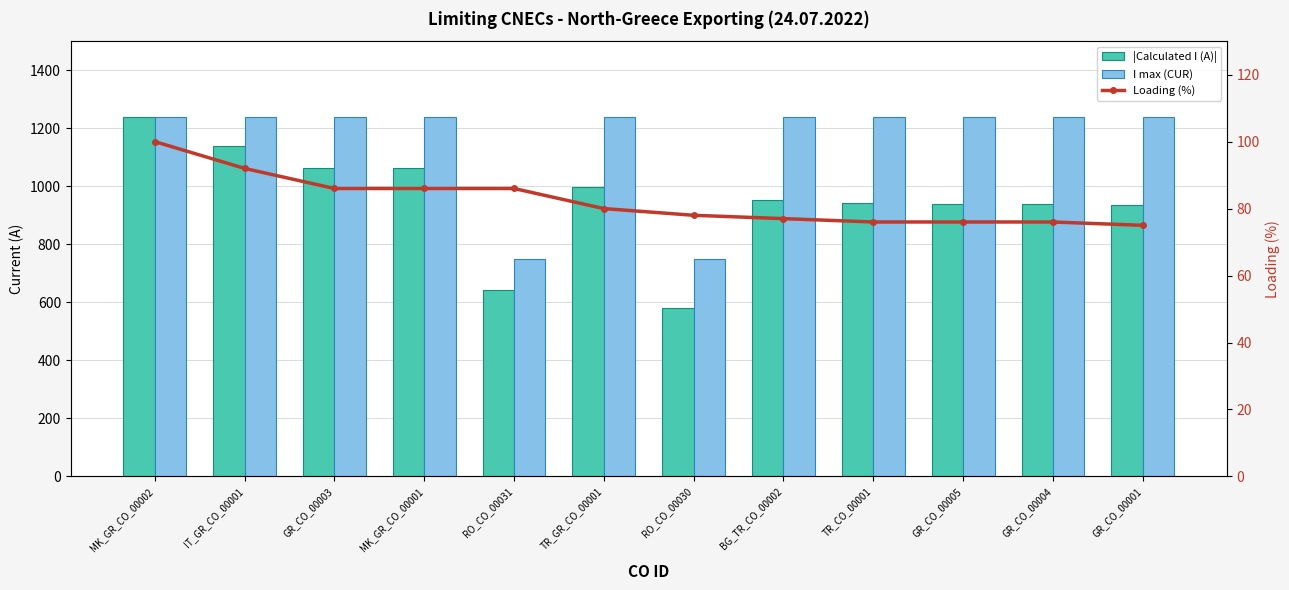

At which category does the chart reach its peak across all series?

MK_GR_CO_00002